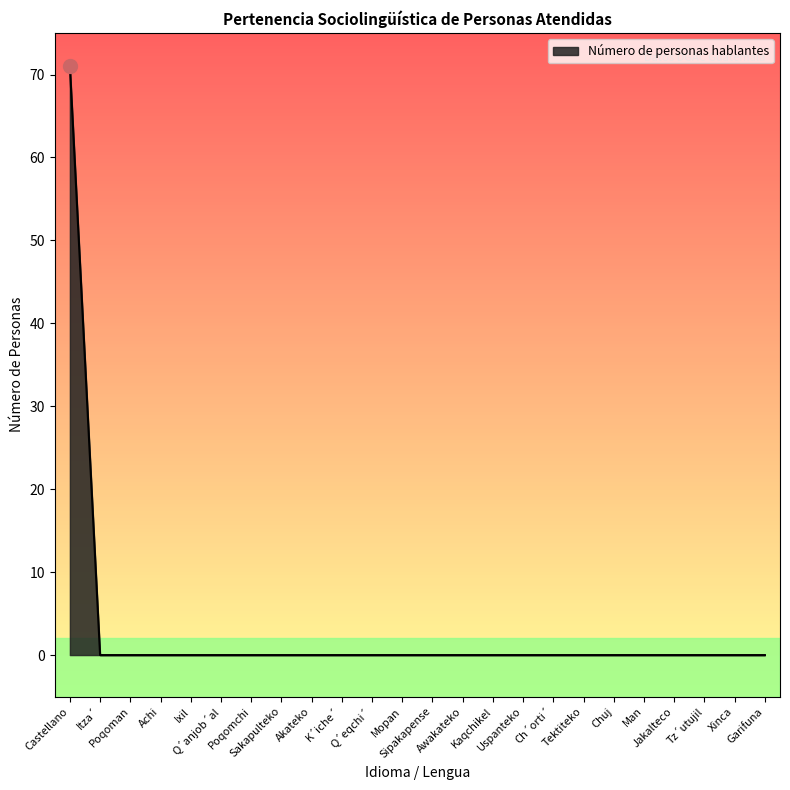

What is the greatest value displayed?

71